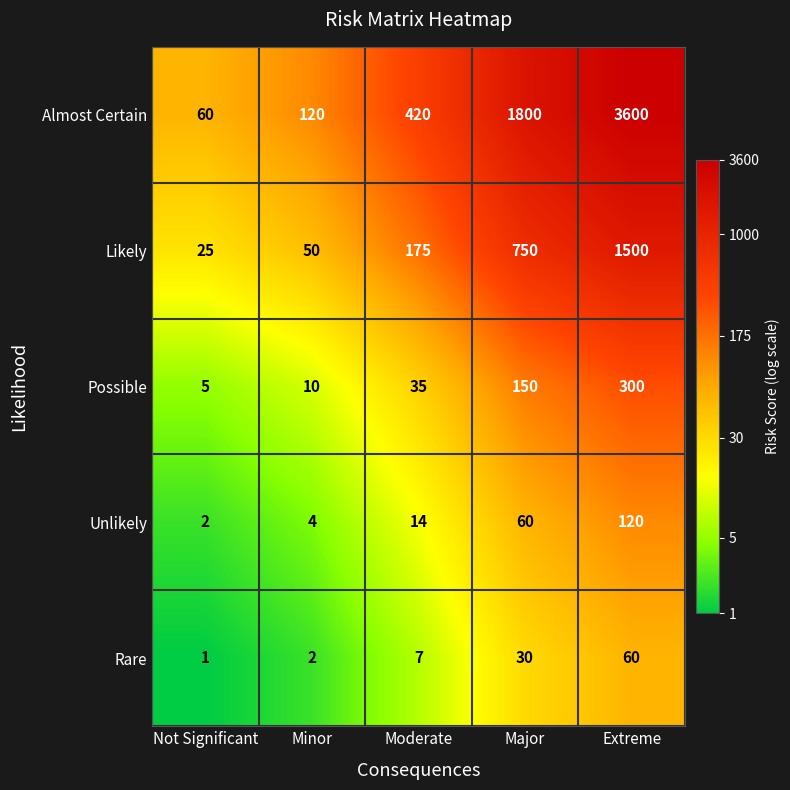

What is the approximate value of Likely at Extreme, to the nearest 10?

1500